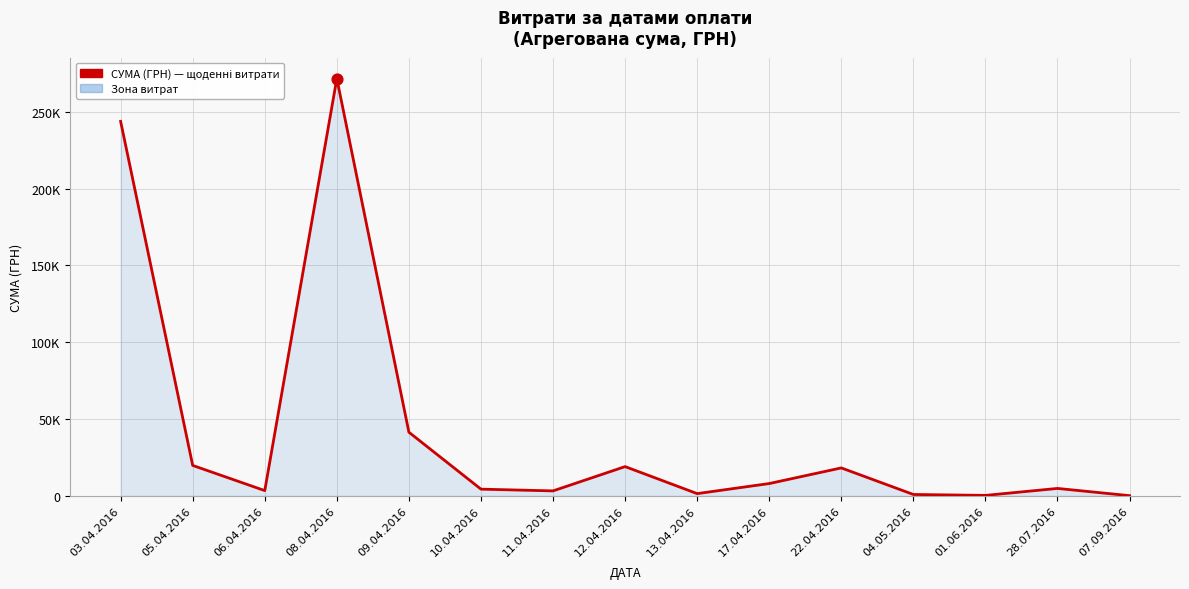

Between 11.04.2016 and 04.05.2016, which is larger?

11.04.2016